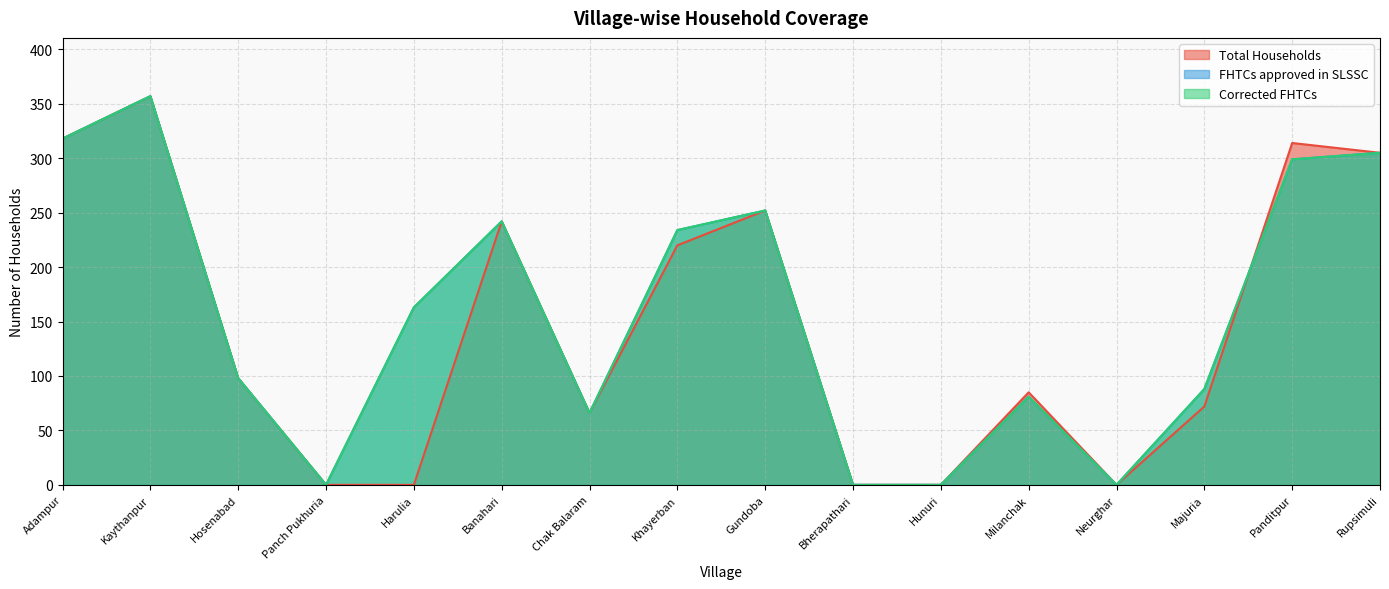

Reading left to right, what are all the values shown in this chart?

Total Households: 318	357	98	0	0	242	66	220	252	0	0	85	0	72	314	305
FHTCs approved in SLSSC: 318	357	98	0	163	242	66	234	252	0	0	81	0	88	299	305
Corrected FHTCs: 318	357	98	0	163	242	66	234	252	0	0	81	0	88	299	305